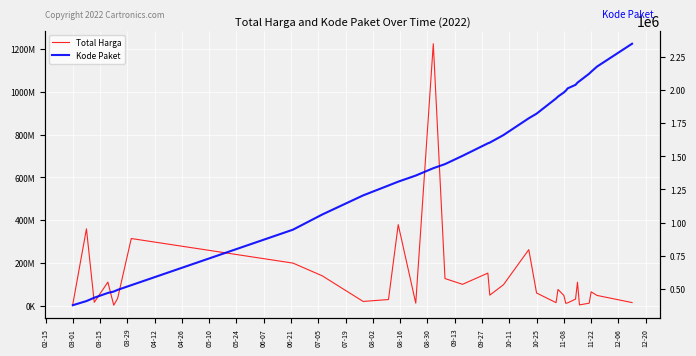

List the series in order of their overall mean, lowest first.

Kode Paket, Total Harga